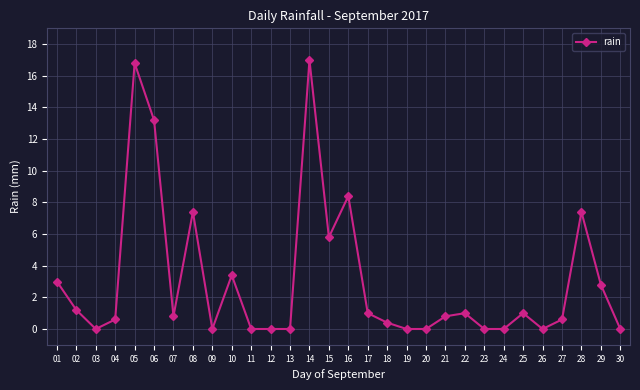

Which label corresponds to the largest value in the chart?

14